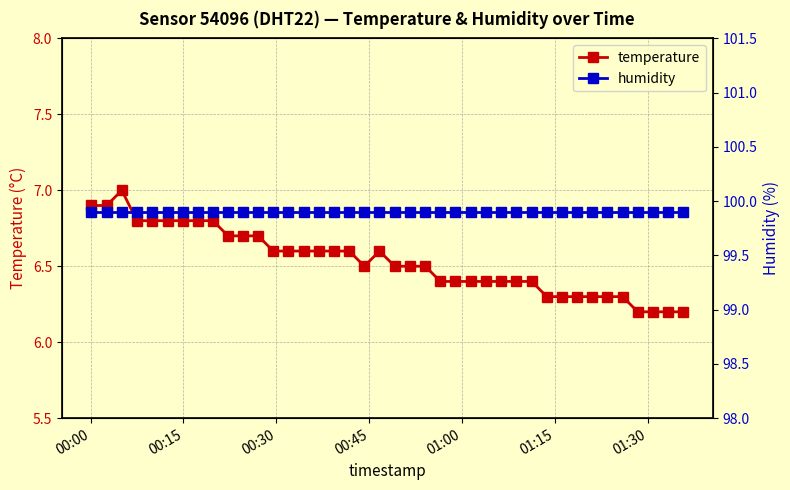

True or false: temperature and humidity cross at least once.

False